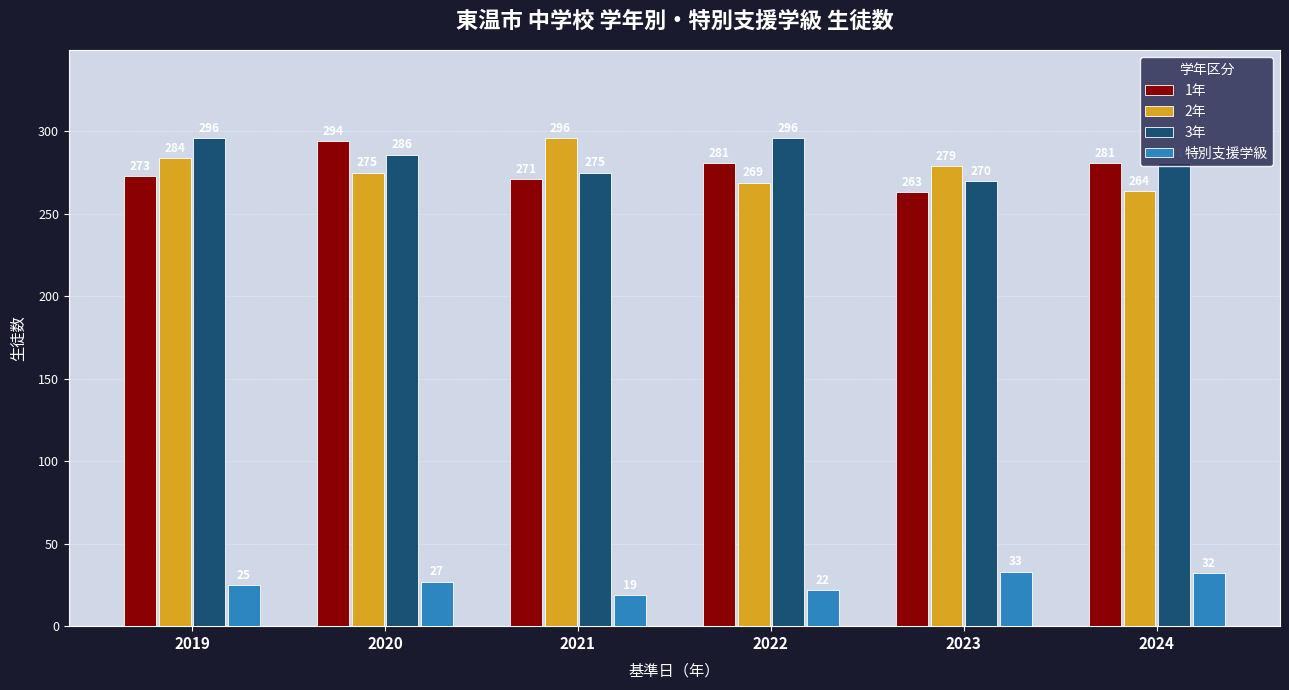

What is the total value across all series at 2019?

878